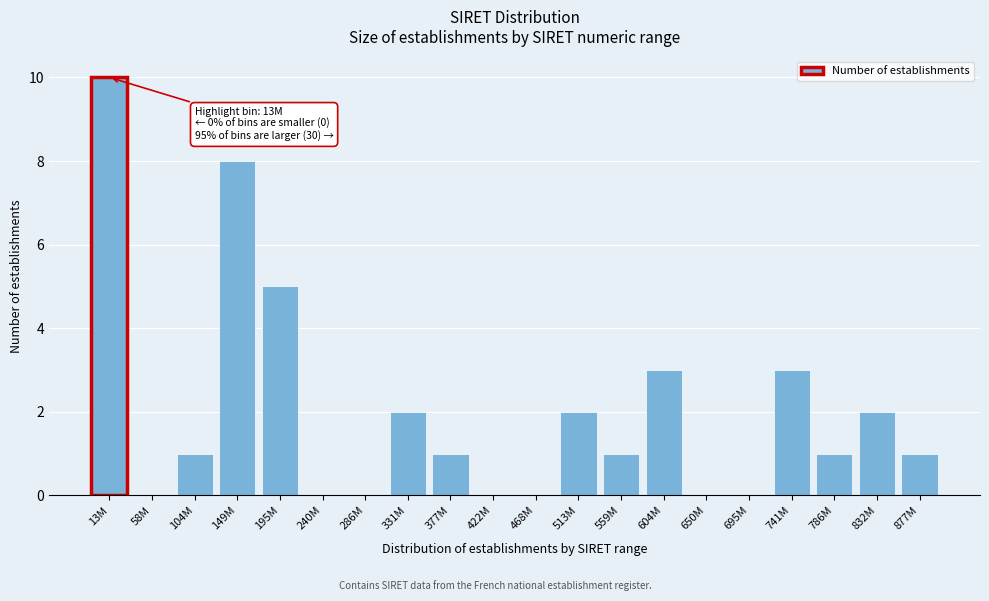

Reading left to right, extract all data points from this chart.

13M=10	58M=0	104M=1	149M=8	195M=5	240M=0	286M=0	331M=2	377M=1	422M=0	468M=0	513M=2	559M=1	604M=3	650M=0	695M=0	741M=3	786M=1	832M=2	877M=1